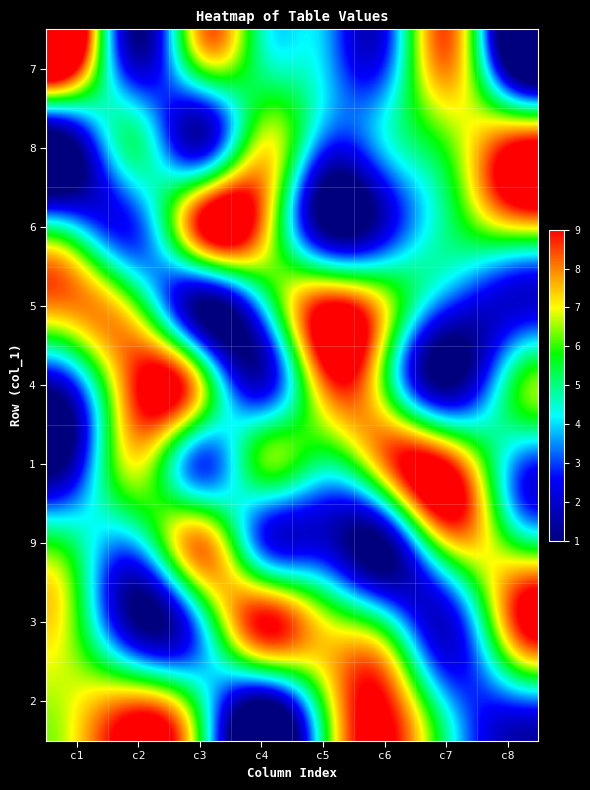

What is the total value across all series at c6?

45